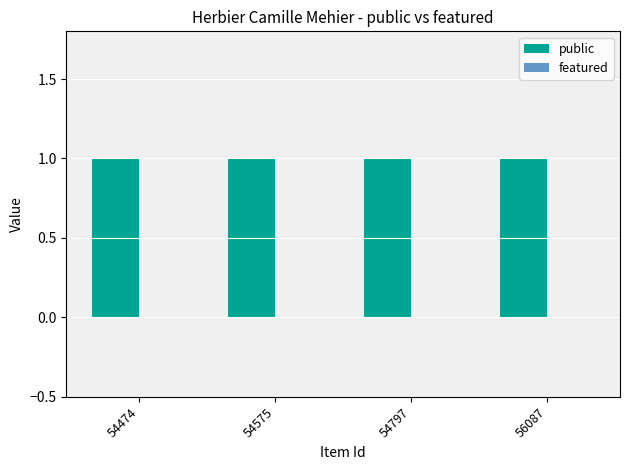

Rank the series by their average value, from highest to lowest.

public, featured